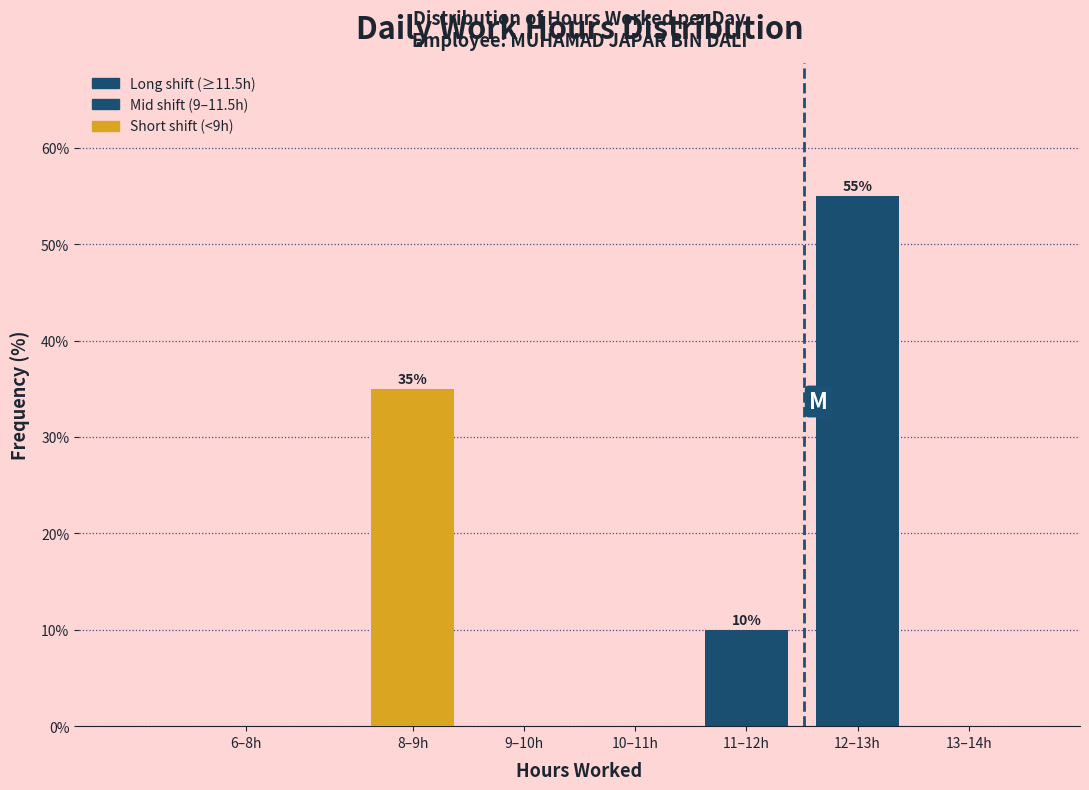

Reading left to right, transcribe all the data shown in this chart.

6–8h=0.0	8–9h=35.0	9–10h=0.0	10–11h=0.0	11–12h=10.0	12–13h=55.0	13–14h=0.0